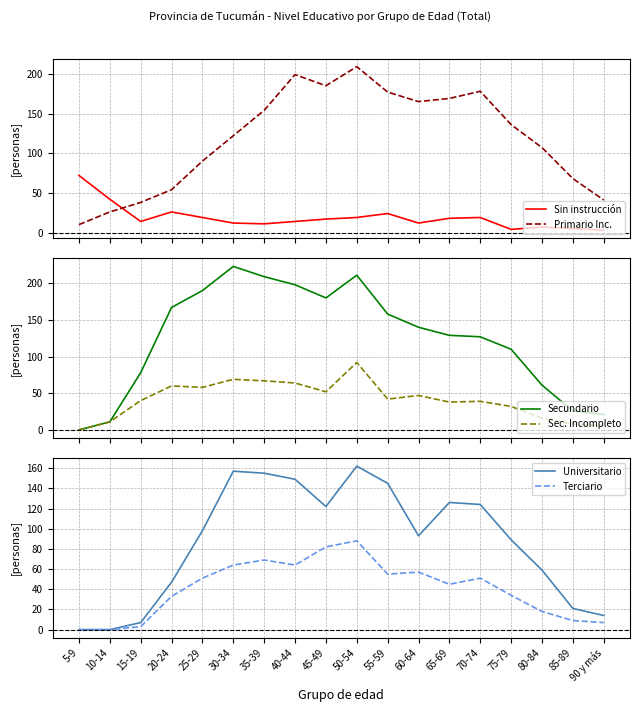

At which label does Universitario first exceed 98?

30-34